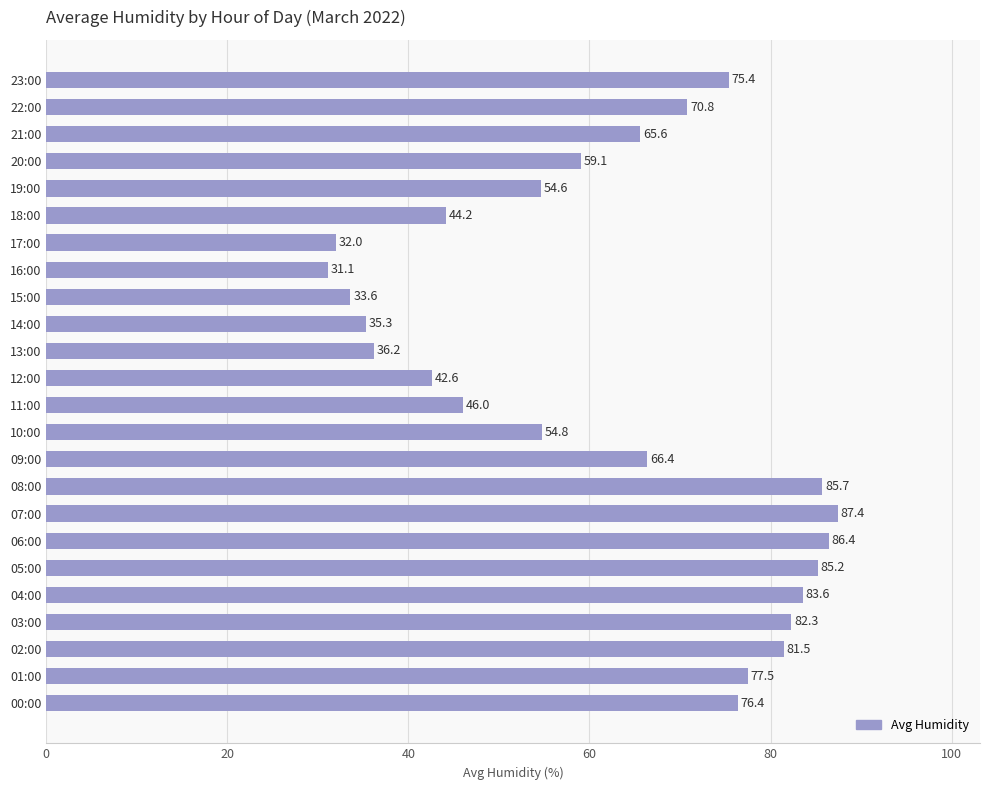

Rank the categories by value from highest to lowest.

07:00, 06:00, 08:00, 05:00, 04:00, 03:00, 02:00, 01:00, 00:00, 23:00, 22:00, 09:00, 21:00, 20:00, 10:00, 19:00, 11:00, 18:00, 12:00, 13:00, 14:00, 15:00, 17:00, 16:00